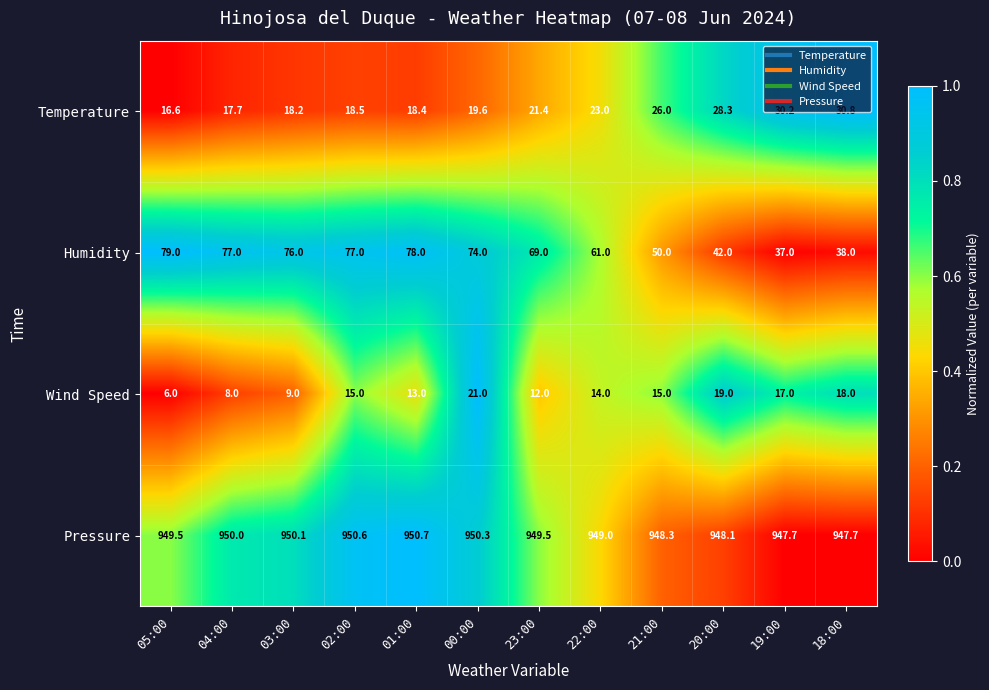

At 00:00, list the series in order from smallest to largest.

Temperature, Wind Speed, Humidity, Pressure